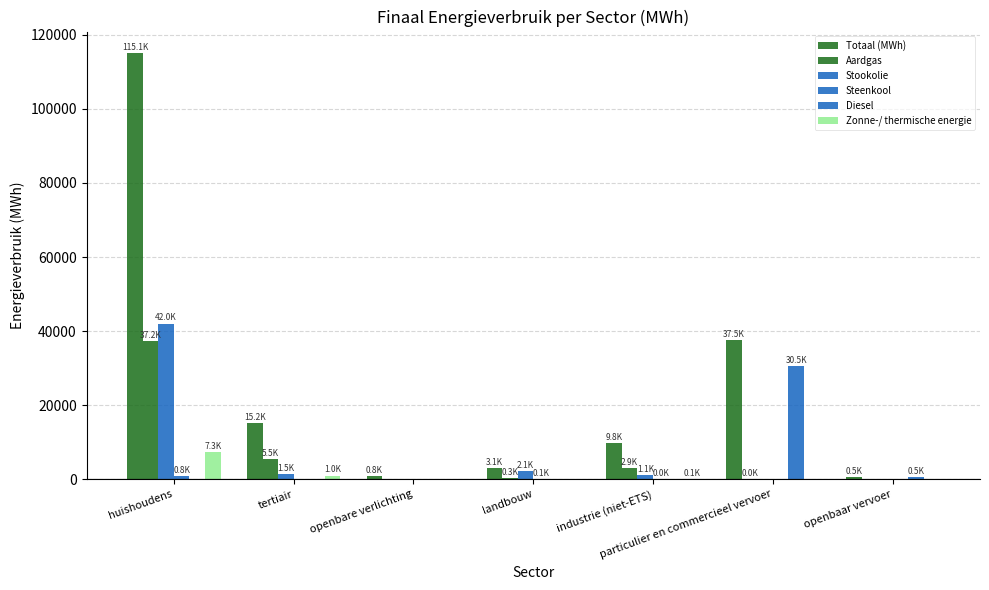

Are the bars grouped side by side (vs. stacked)?

Yes